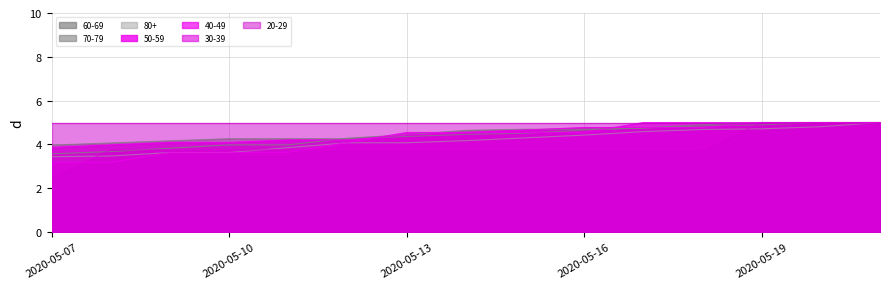

Between 2020-05-18 and 2020-05-12, which is larger?

2020-05-18